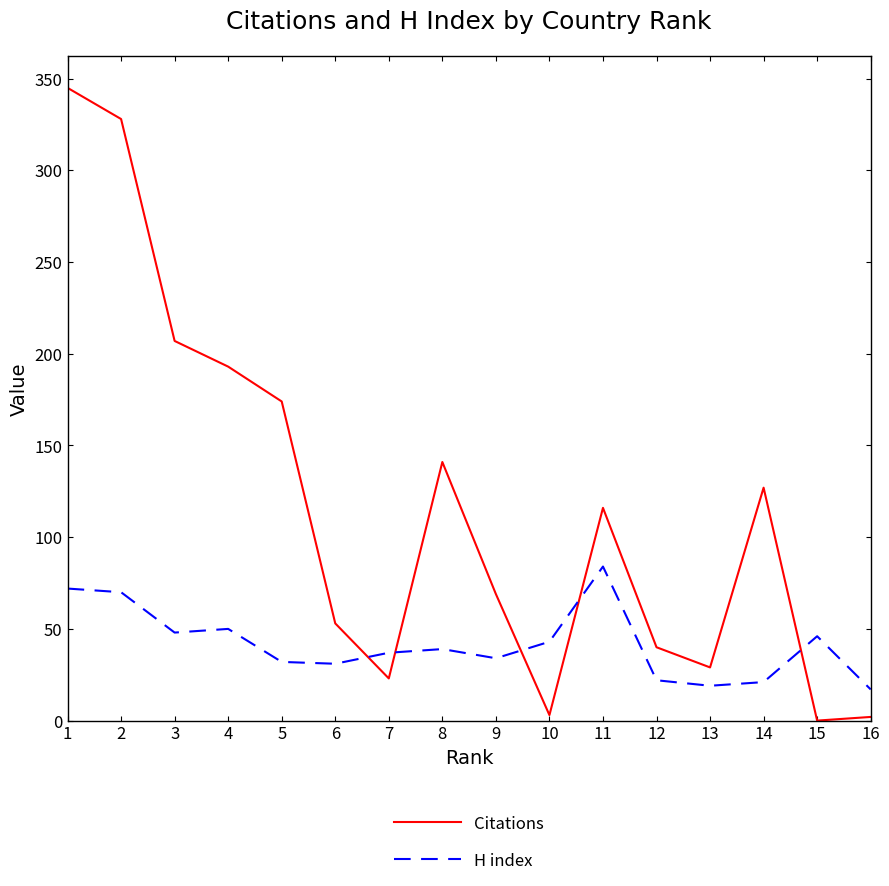

The value of Citations at 2 is 328. True or false?

True